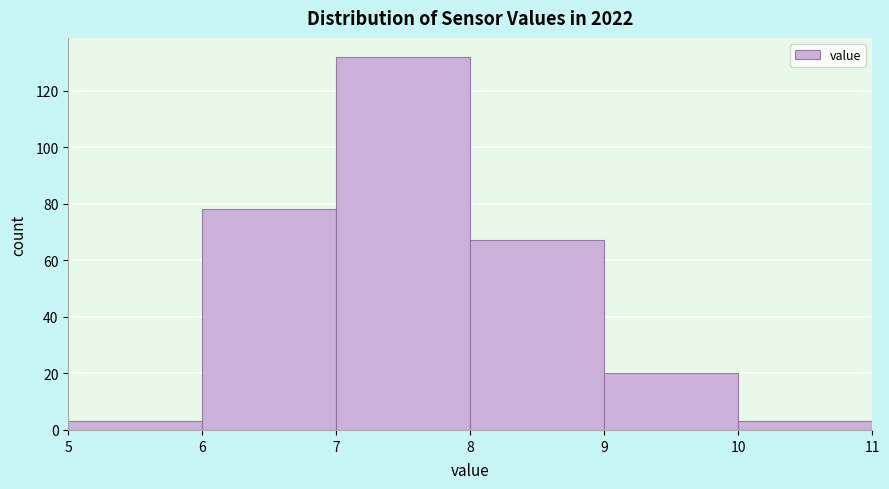

What is the height of the bar covering 5 to 6 on the x-axis? The values are not printed on the chart, so give them approximately, as read against the axis.

4